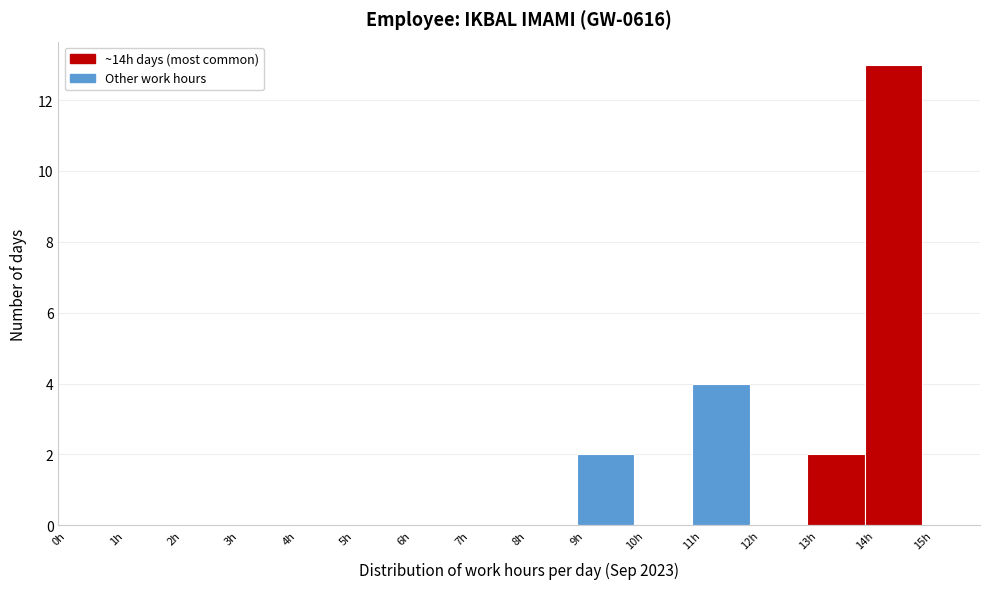

Over which range of the x-axis is the bar tallest?

14 to 15